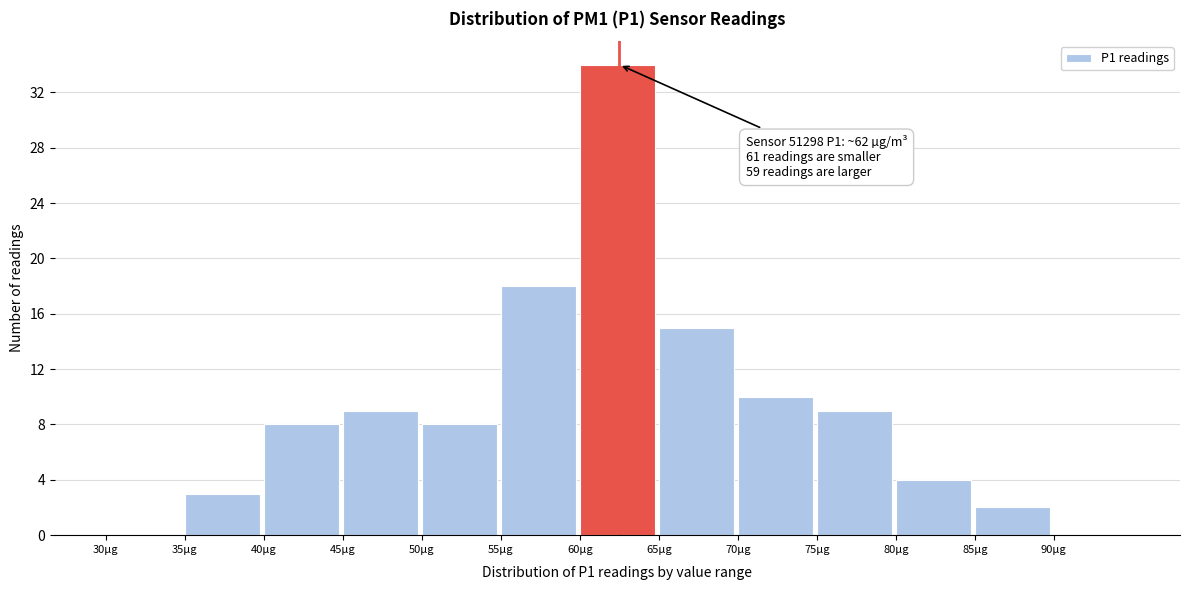

Which range on the x-axis has the tallest bar?

60 to 65